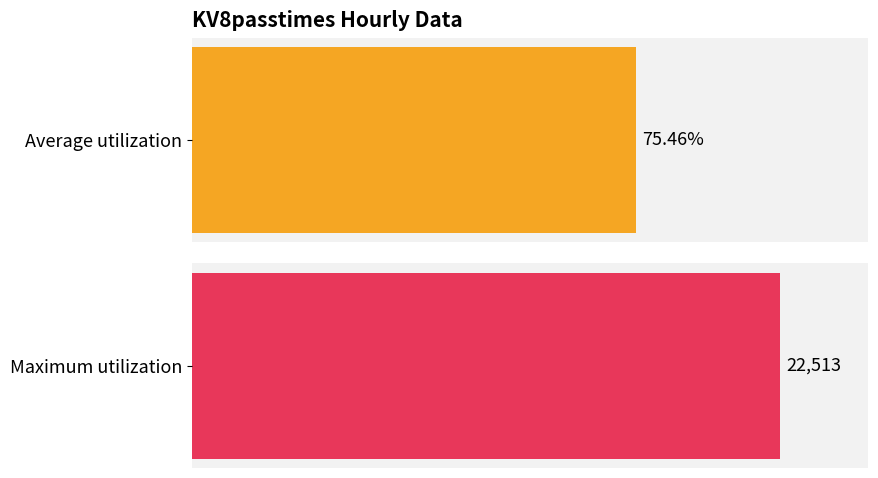

Is it true that the value at 10:00 is 37657?

False